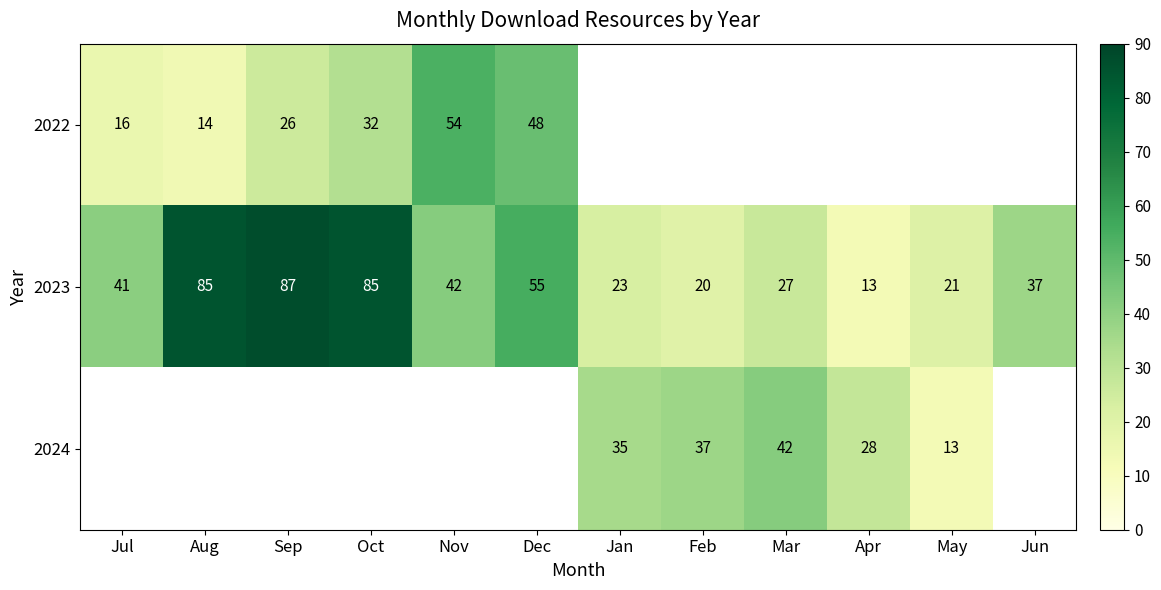

What is the maximum value for 2023?

87